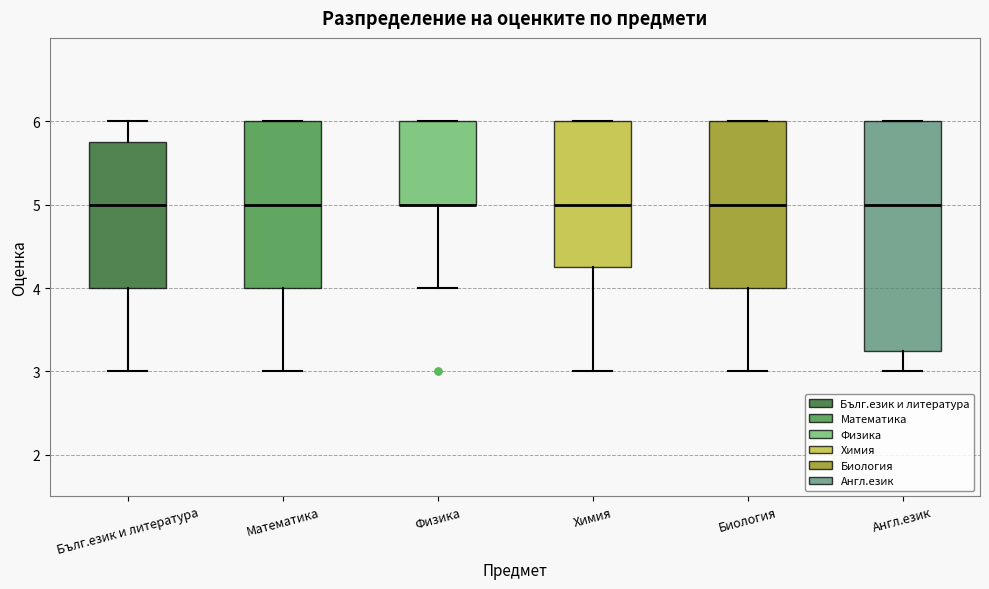

Where is the lower edge of the box for Биология on the y-axis? The values are not printed on the chart, so give them approximately, as read against the axis.

4.0